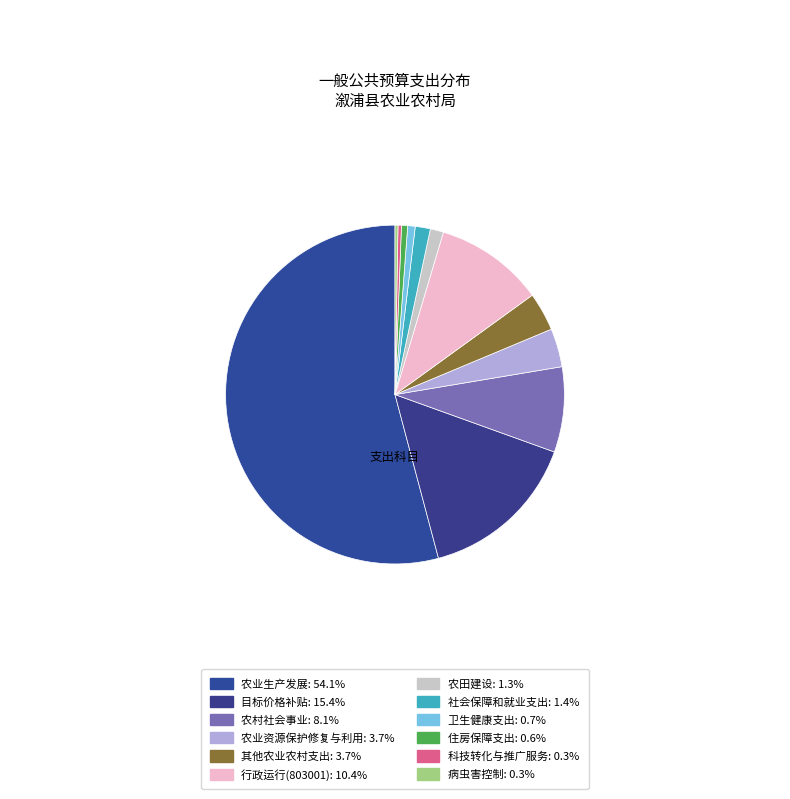

Which slice is the largest?

农业生产发展